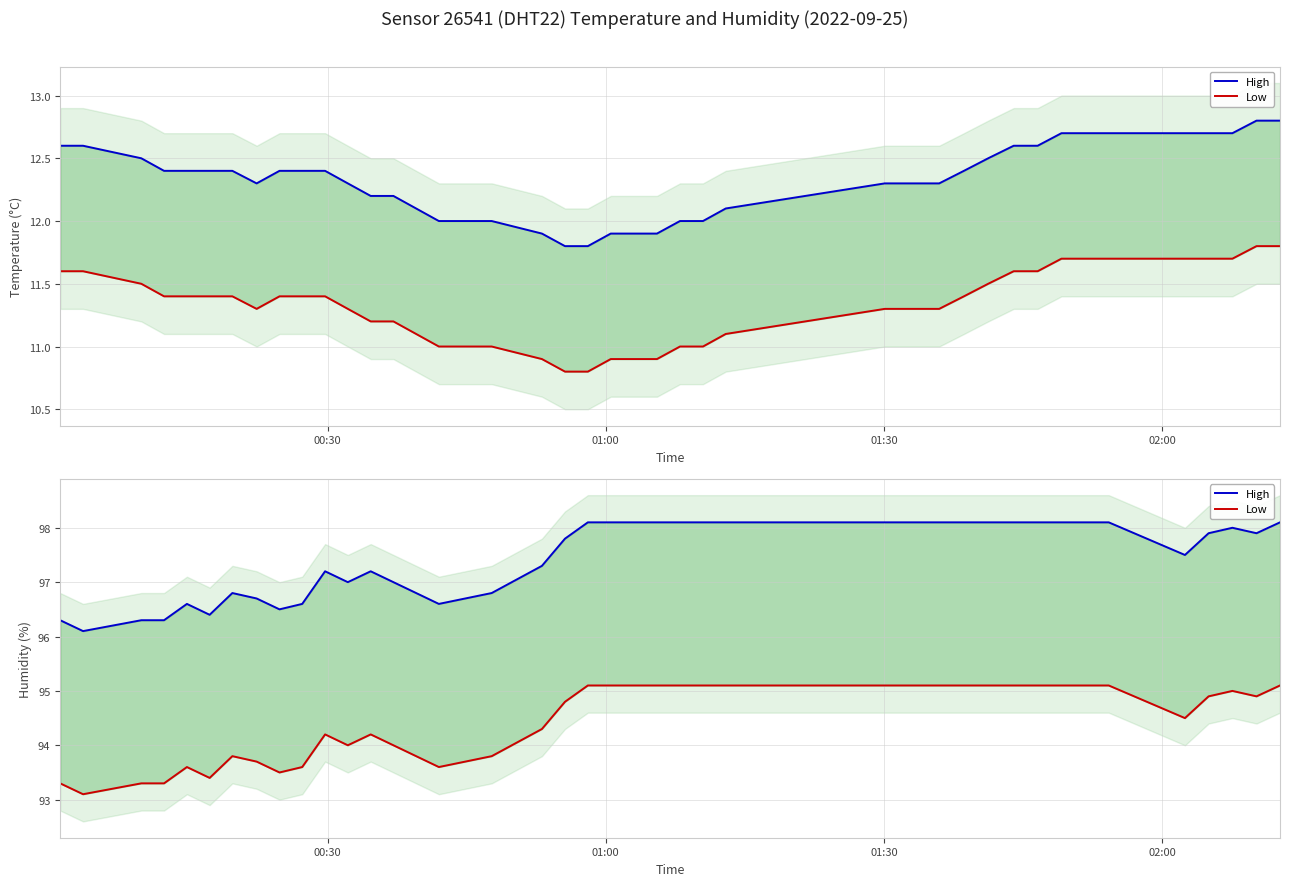

How many interior local peaks does the High series have?

5